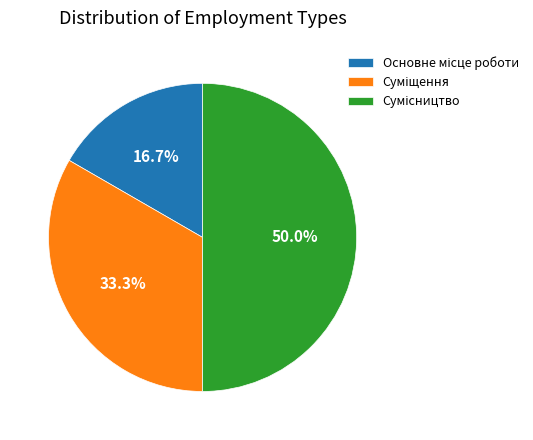

How many segments does this pie chart have?

3